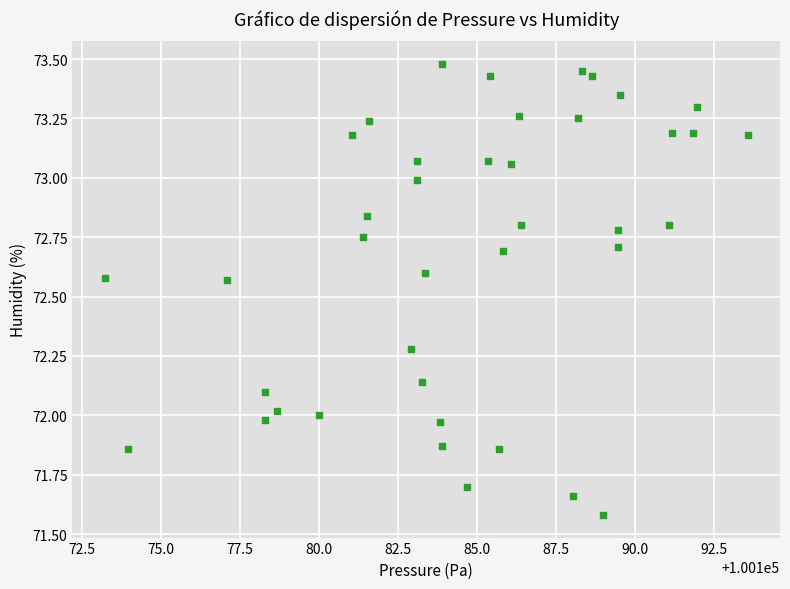

What is the range of X values (max minus min)?

20.3